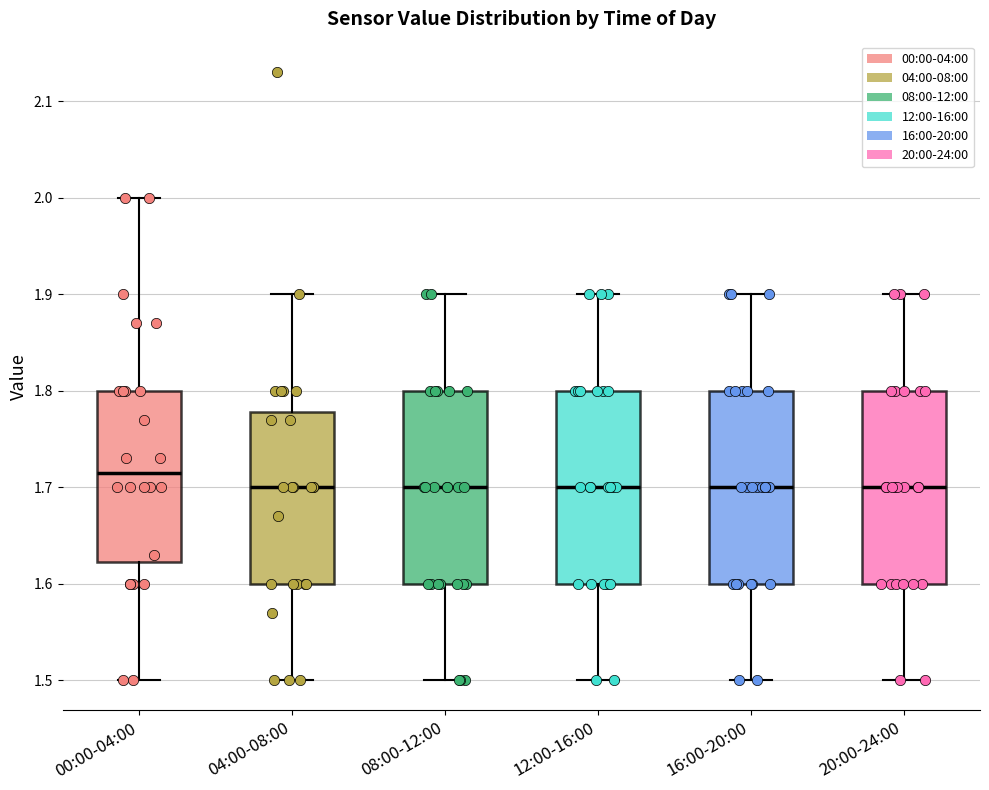

Reading left to right, transcribe this box plot: for each box, give where its median line is, the range the box spans, and where its two whiskers end, as read against the y-axis. The values are not printed on the chart, so give them approximately, as read against the axis.

00:00-04:00: median 1.72, box 1.62 to 1.80, whiskers 1.50 to 2.00
04:00-08:00: median 1.70, box 1.60 to 1.78, whiskers 1.50 to 1.90
08:00-12:00: median 1.70, box 1.60 to 1.80, whiskers 1.50 to 1.90
12:00-16:00: median 1.70, box 1.60 to 1.80, whiskers 1.50 to 1.90
16:00-20:00: median 1.70, box 1.60 to 1.80, whiskers 1.50 to 1.90
20:00-24:00: median 1.70, box 1.60 to 1.80, whiskers 1.50 to 1.90